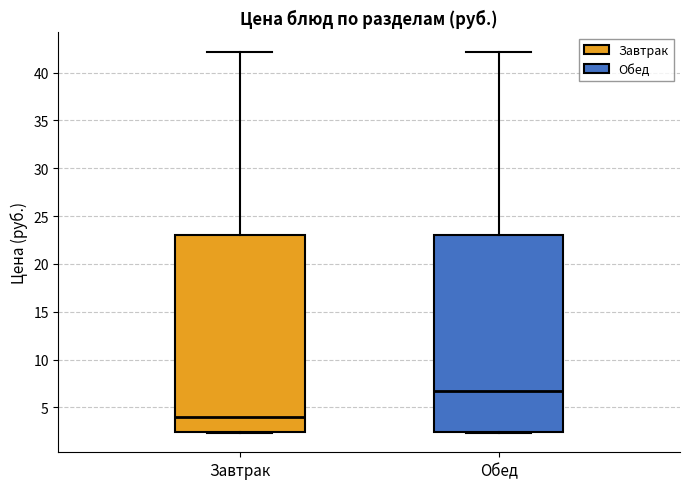

Reading left to right, read every box against the y-axis: the position of its median line, the range the box covers, and the ends of its whiskers. The values are not printed on the chart, so give them approximately, as read against the axis.

Завтрак: median 4.0, box 2.5 to 23.0, whiskers 2.5 (just below the box's lower edge) to 42.0
Обед: median 6.5, box 2.5 to 23.0, whiskers 2.5 (just below the box's lower edge) to 42.0